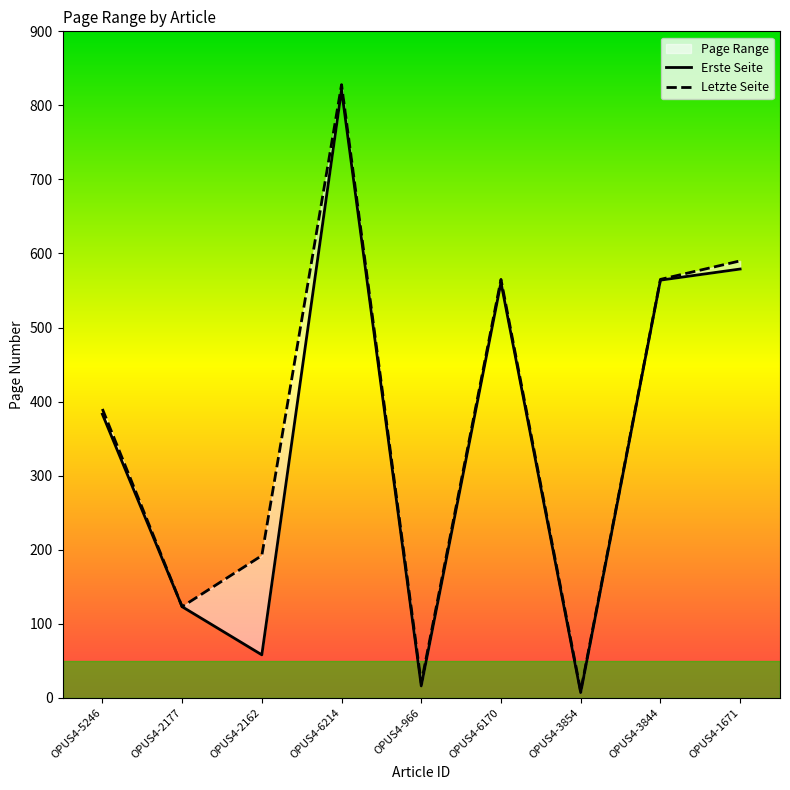

What is the smallest value displayed?

7